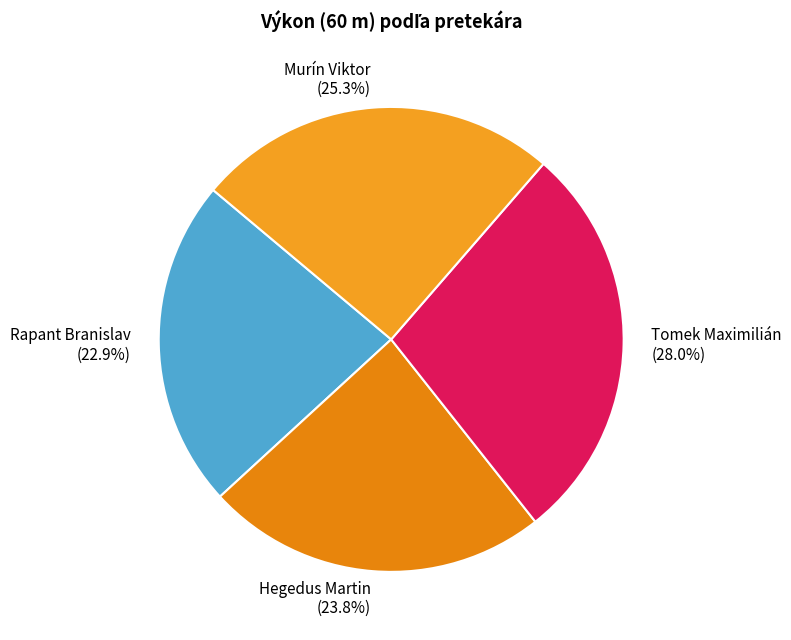

Does Hegedus Martin account for over 50% of the chart?

No